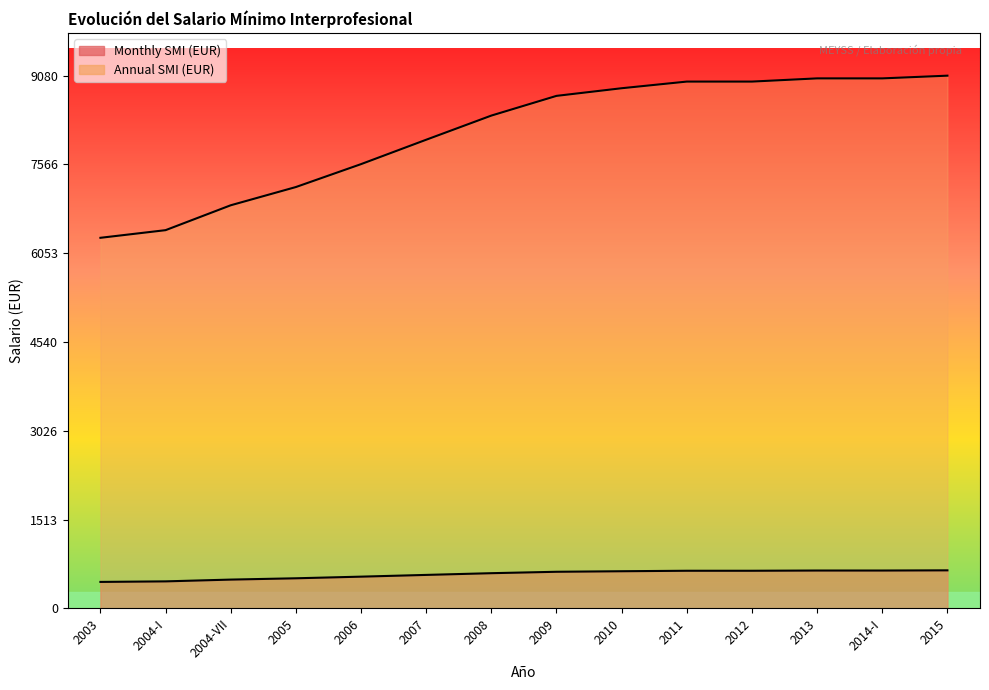

At which category is the sum across all series the highest?

2015